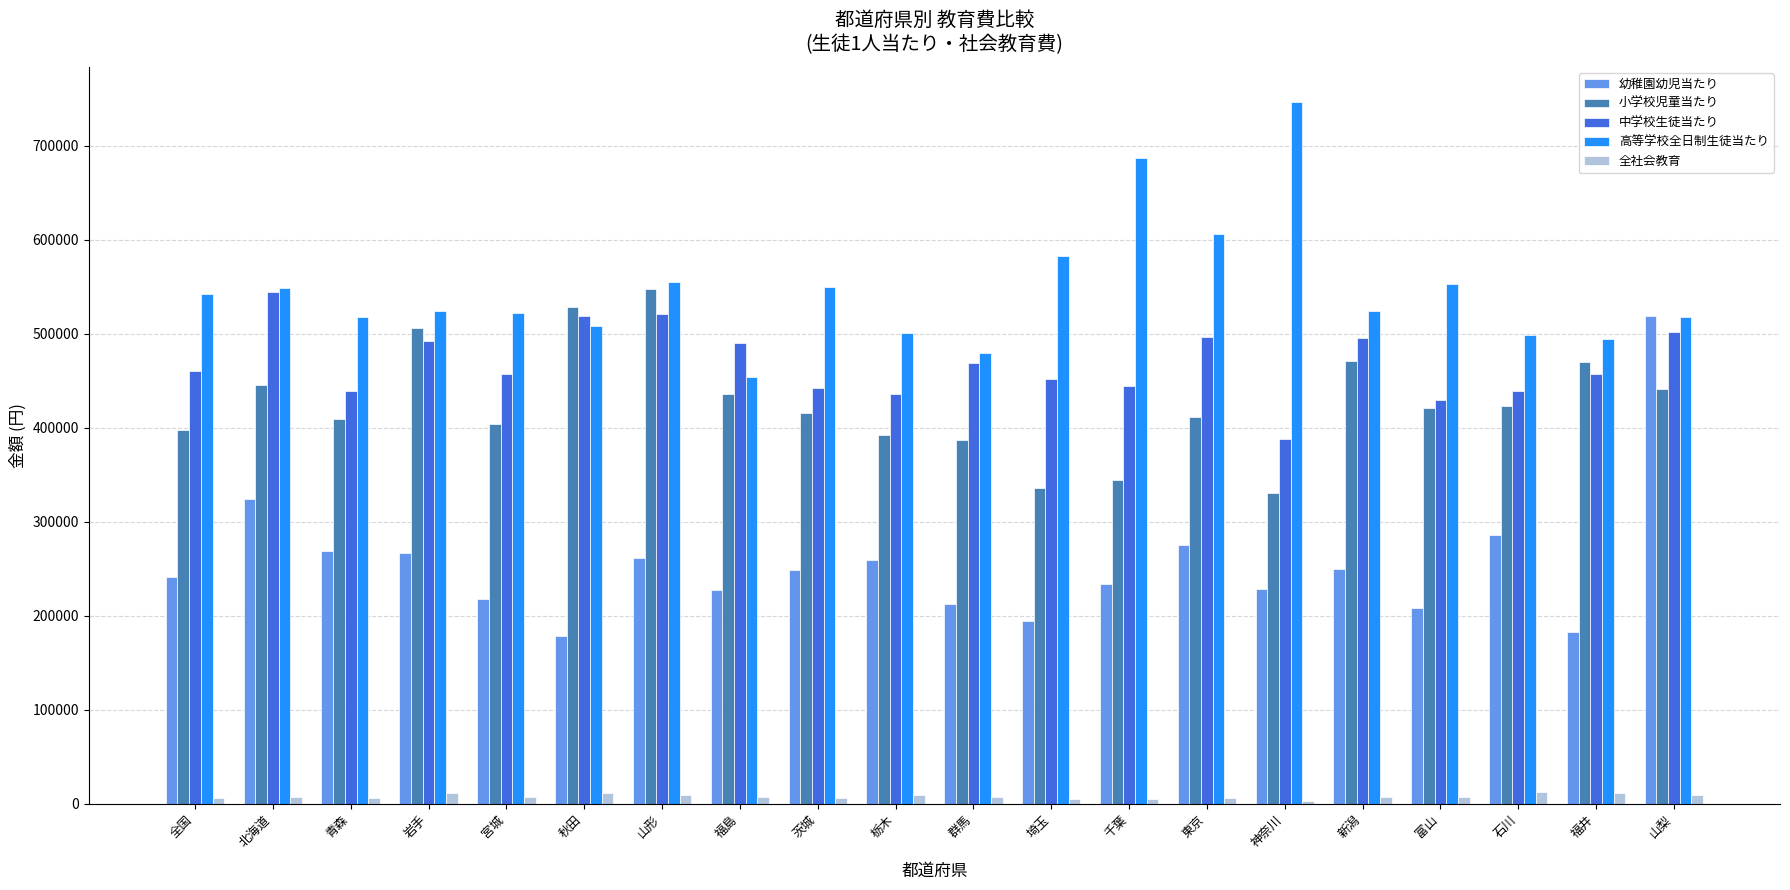

How many bars are there in each group?

5